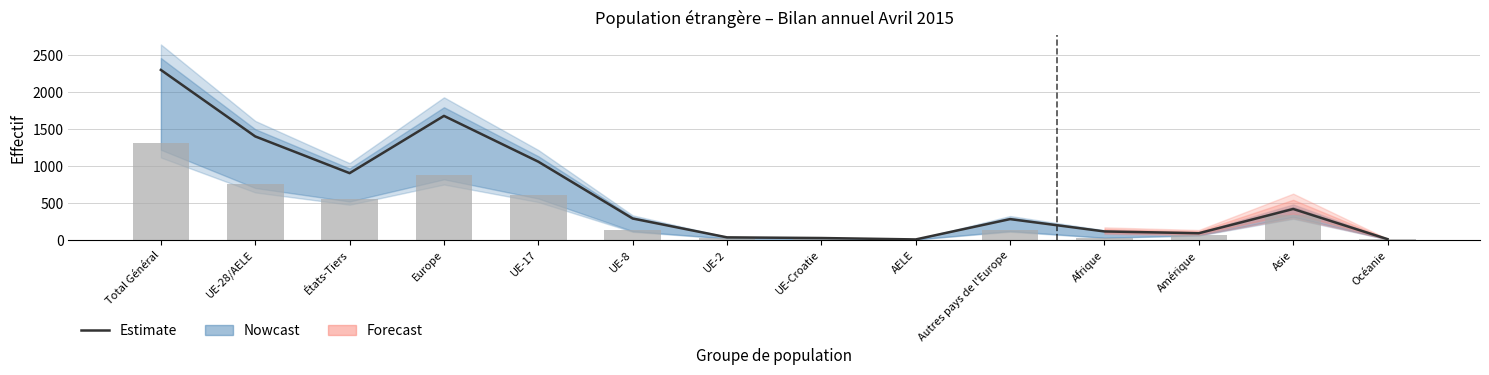

Which series has the largest range (max minus min)?

Estimate